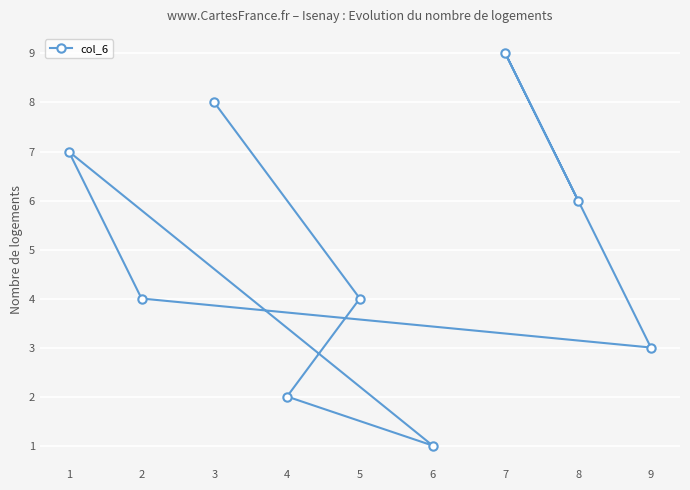

Count the number of categories in the chart.

9